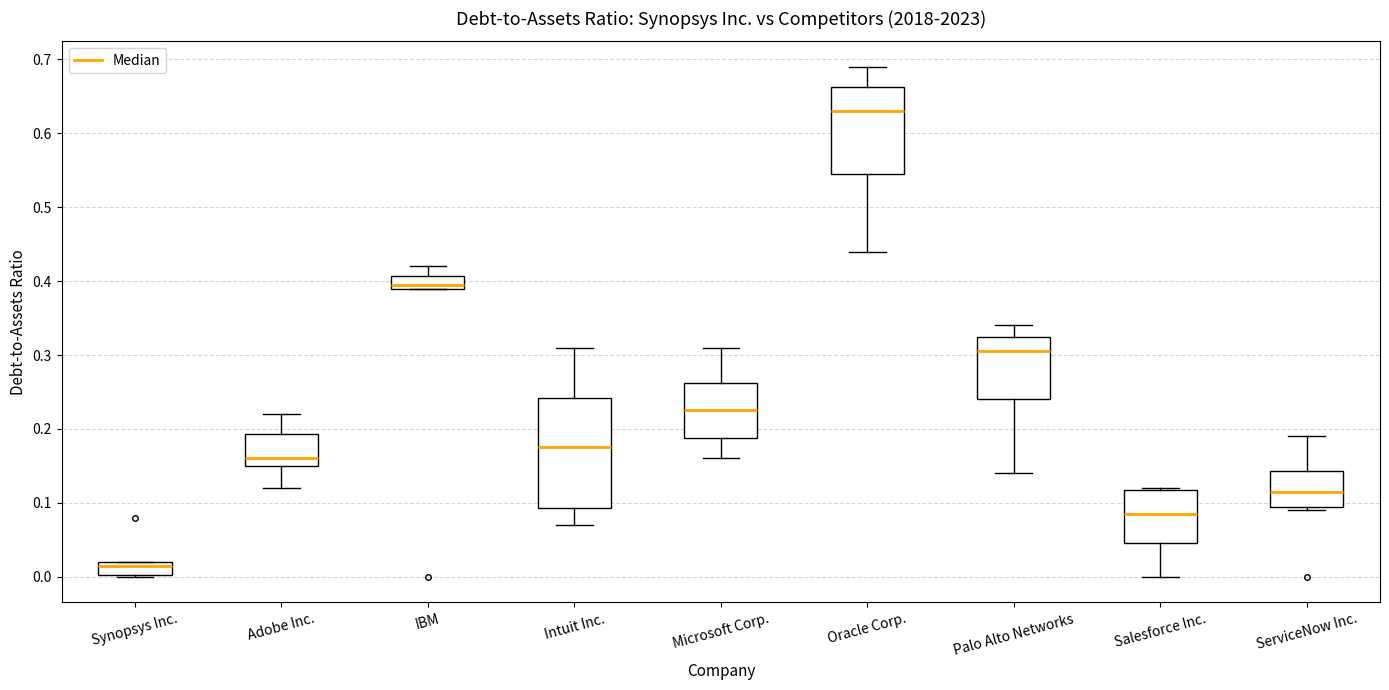

Where does the lower whisker of the box for Adobe Inc. end on the y-axis? The values are not printed on the chart, so give them approximately, as read against the axis.

0.12